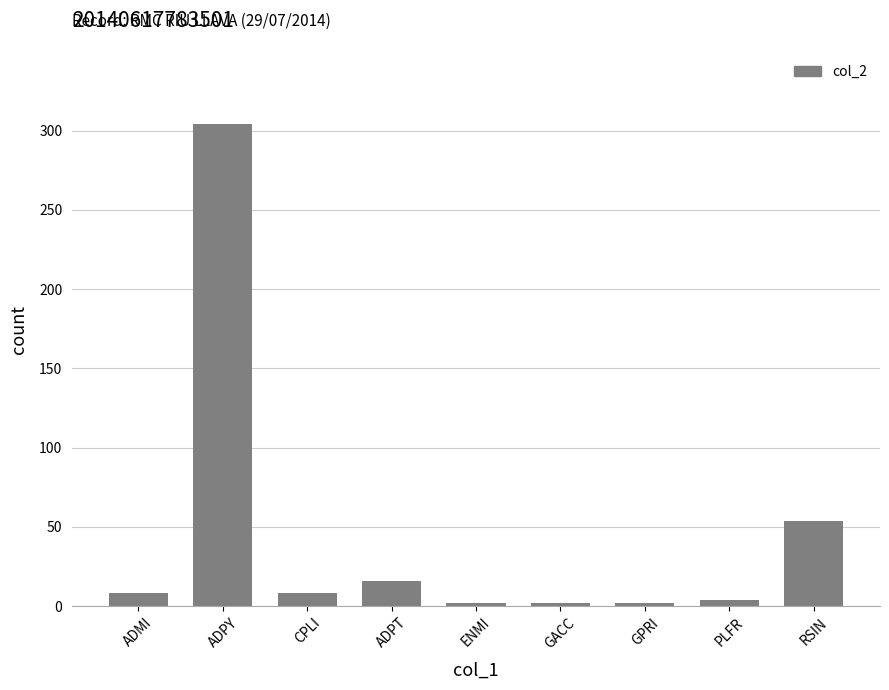

Reading left to right, extract all data points from this chart.

ADMI=8	ADPY=304	CPLI=8	ADPT=16	ENMI=2	GACC=2	GPRI=2	PLFR=4	RSIN=54